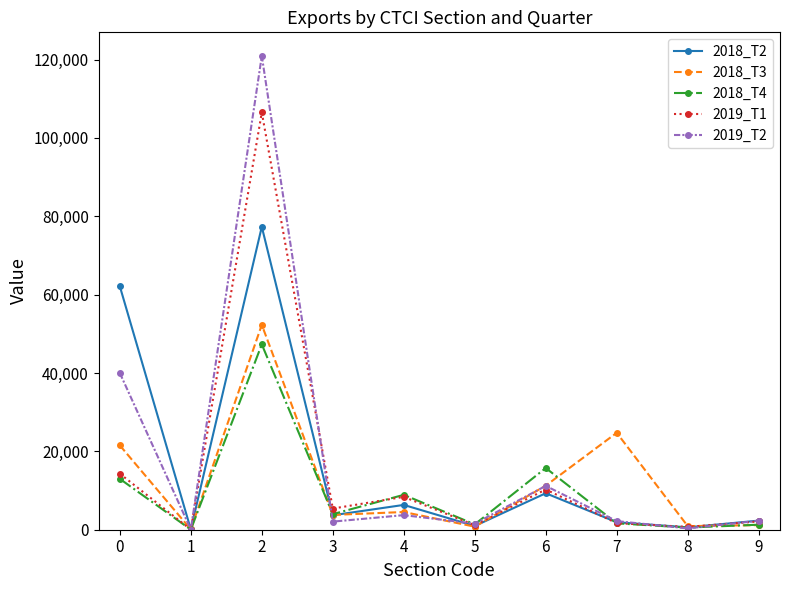

What is the average value of the 2019_T1 series?

15055.7